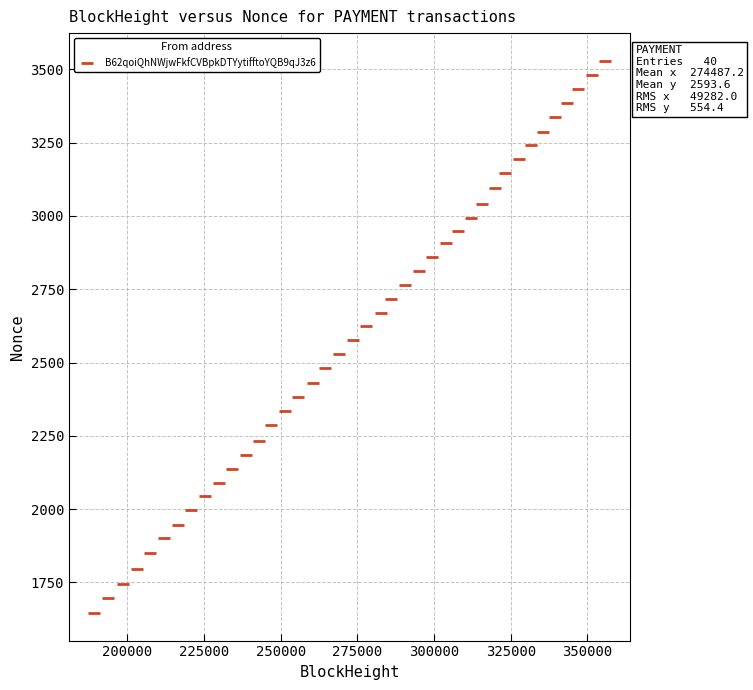

What is the range of X values (max minus min)?

166343